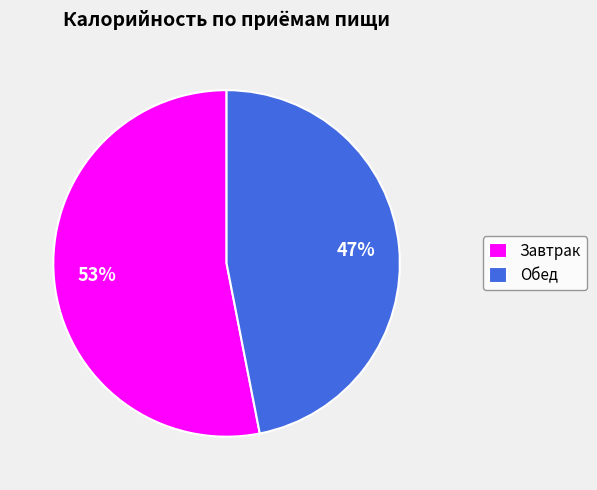

Do Завтрак and Обед together represent more than half of the pie?

Yes